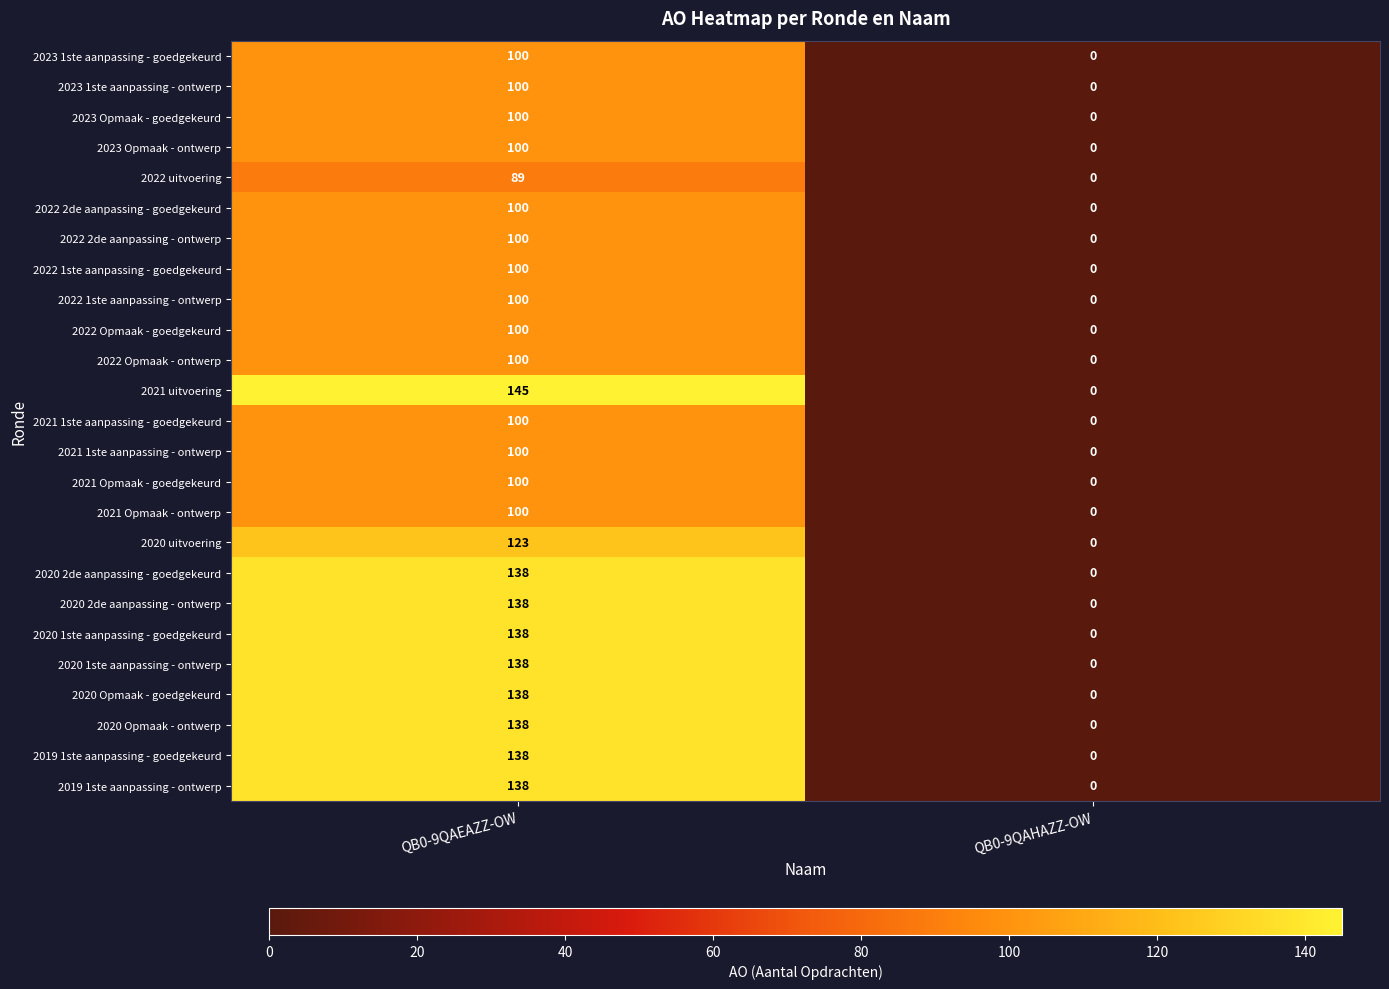

Rank the categories by 2022 2de aanpassing - ontwerp value from highest to lowest.

QB0-9QAEAZZ-OW, QB0-9QAHAZZ-OW